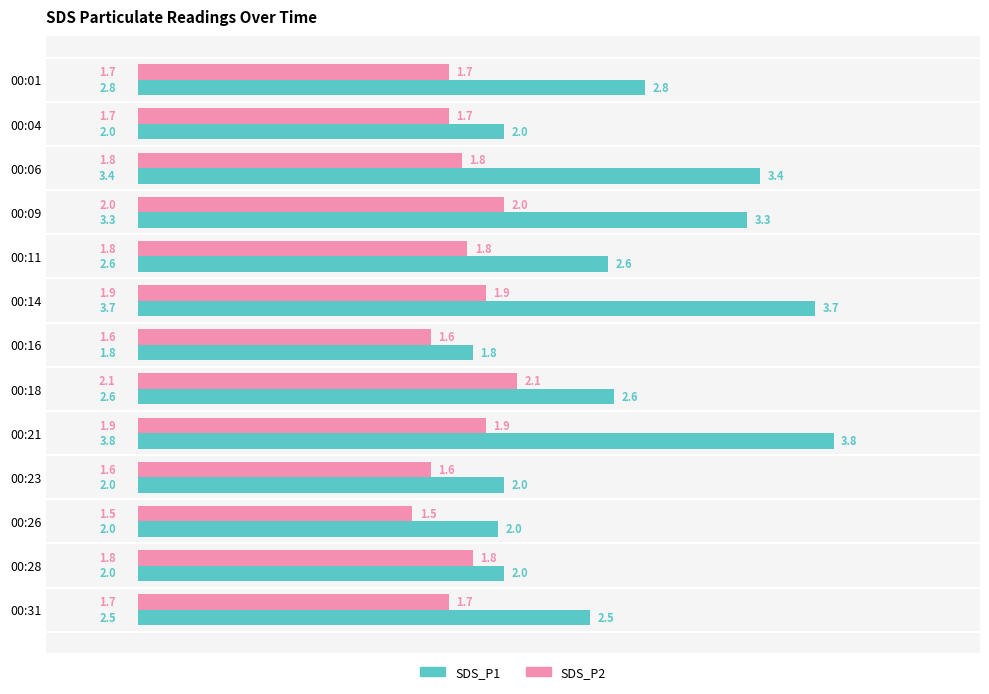

What is the average value of the SDS_P1 series?

2.6